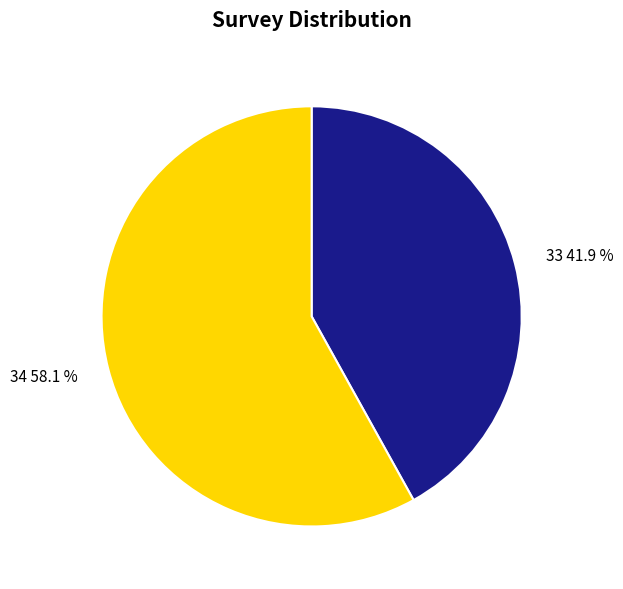

How many slices are in this pie chart?

2